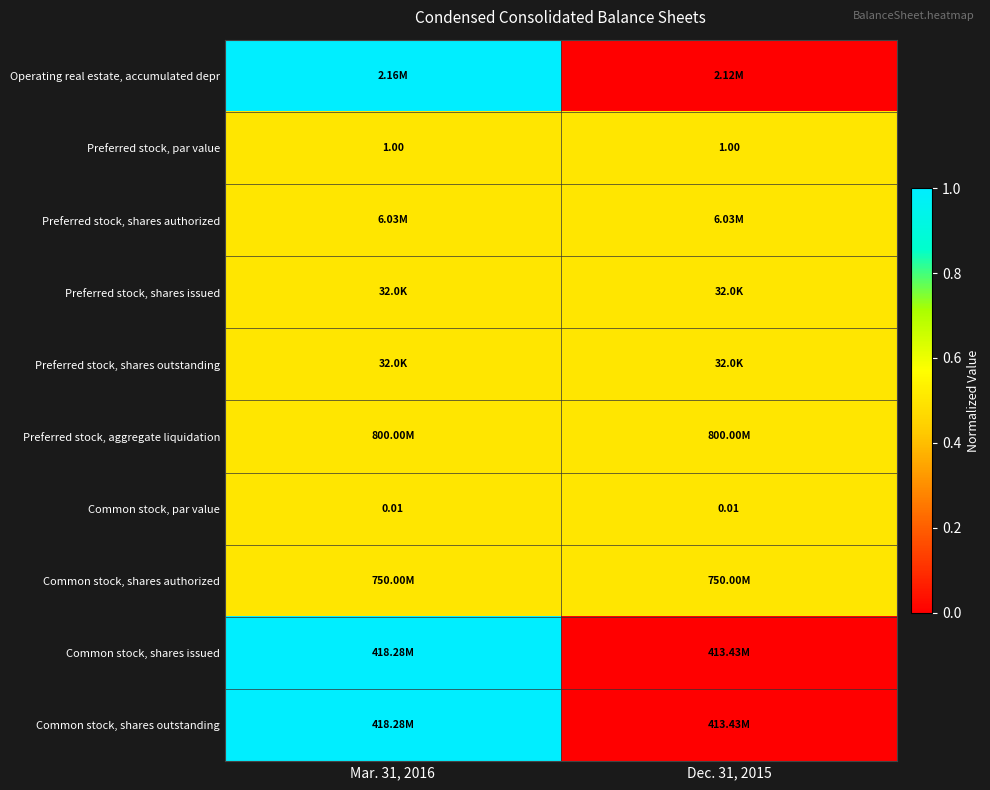

What is the total value across all series at Dec. 31, 2015?

3.5